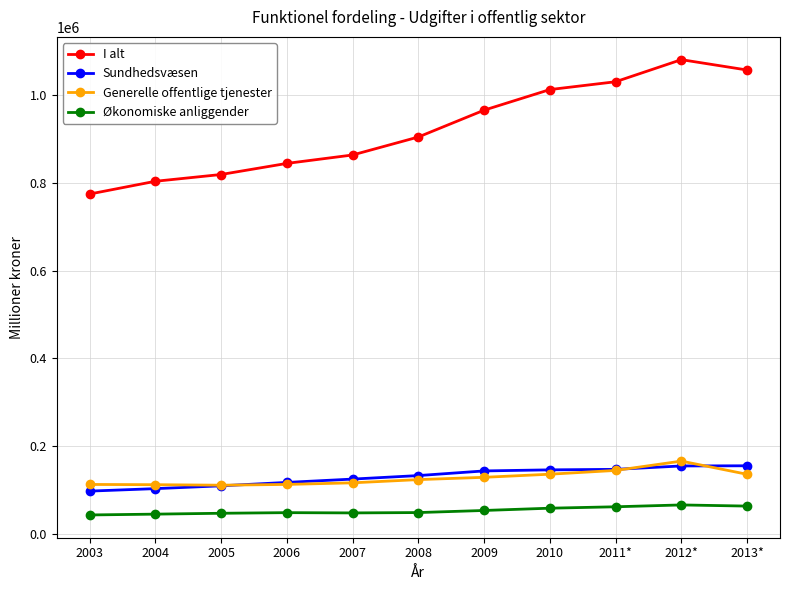

What value does the Generelle offentlige tjenester series have at 2010?

136202